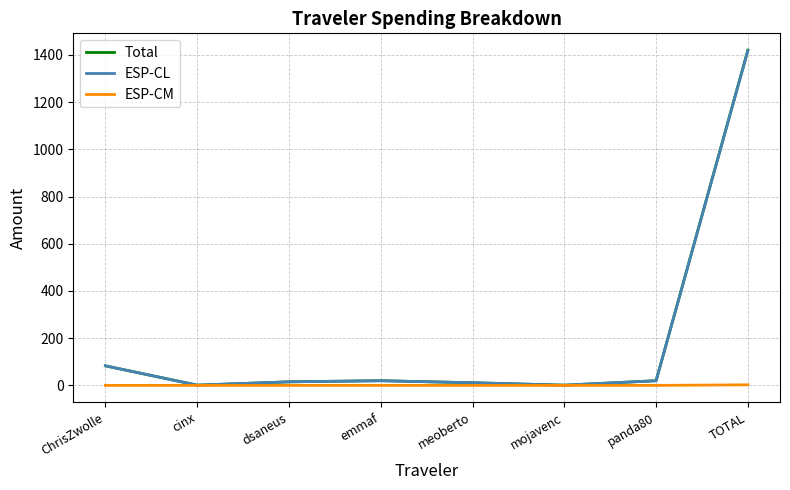

What is the difference between the second highest and second lowest values in the Total series?

81.7